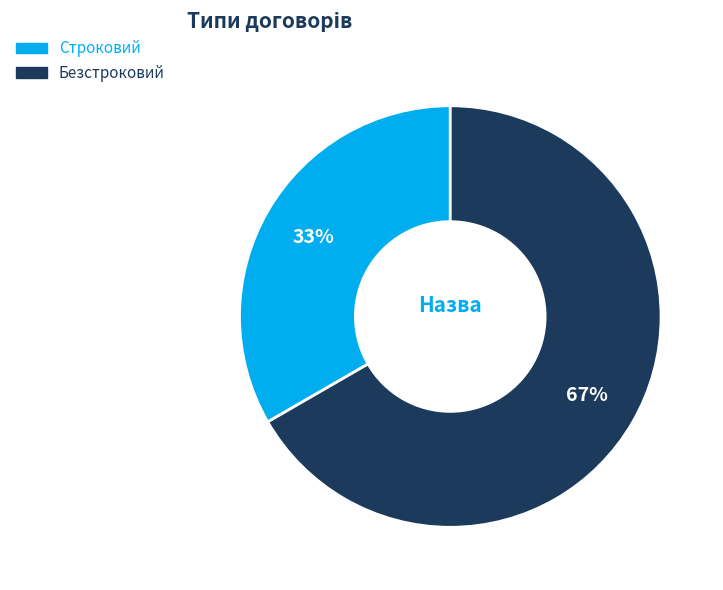

To the nearest percent, what percentage of the pie is Безстроковий?

67%